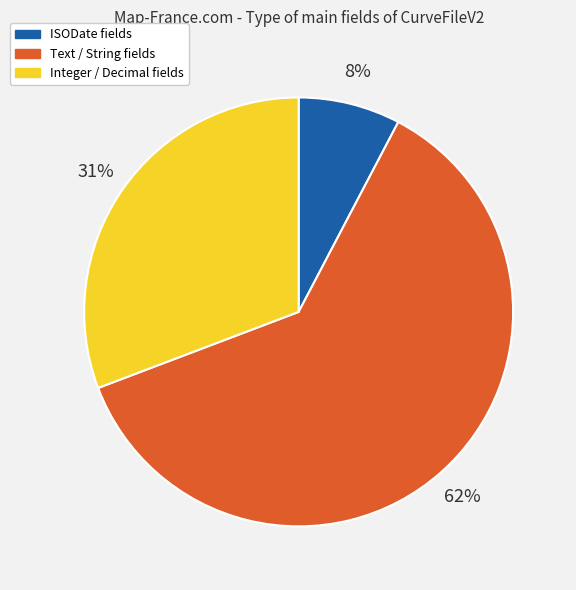

What is the ratio of the value at Integer / Decimal fields to the value at Text / String fields?

0.5